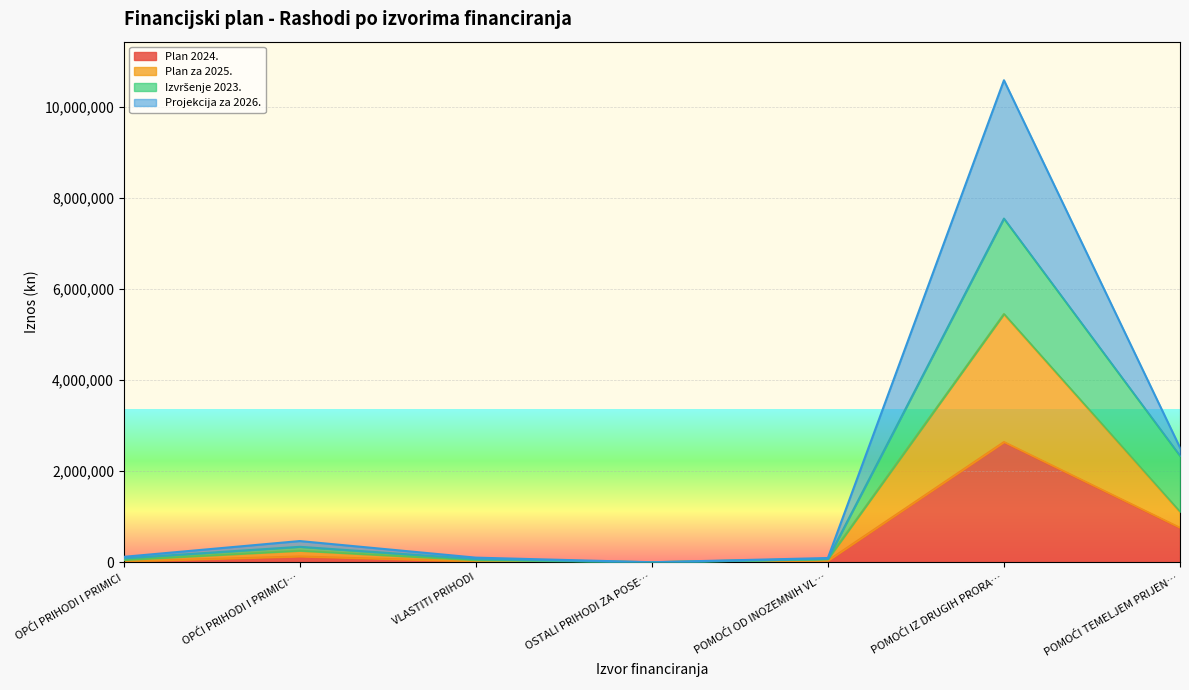

What is the greatest value displayed?

10585378